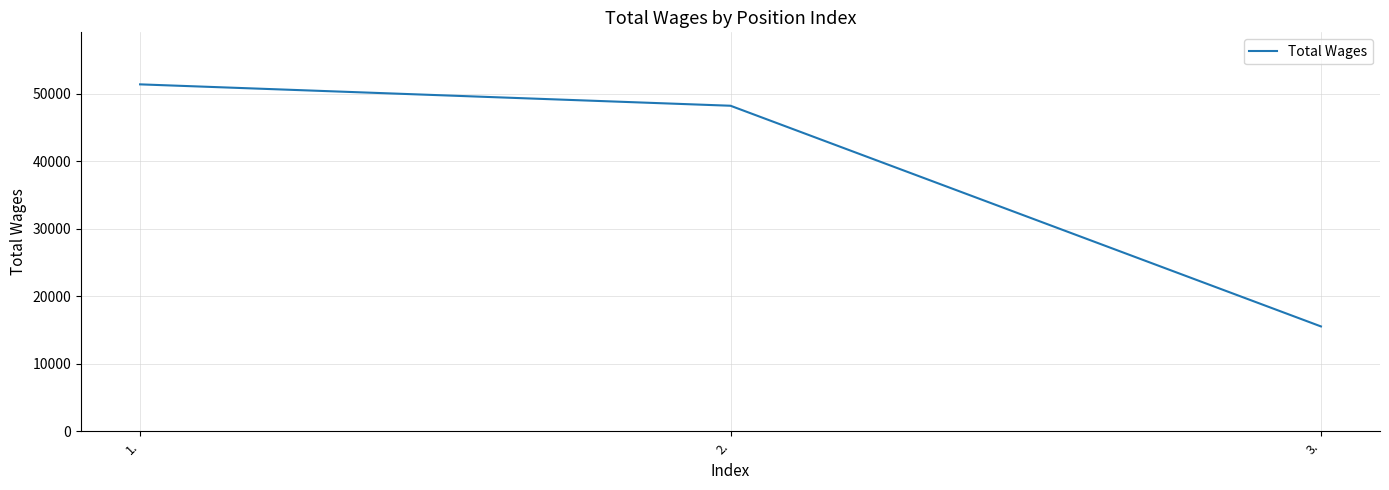

How many categories are shown in the chart?

3